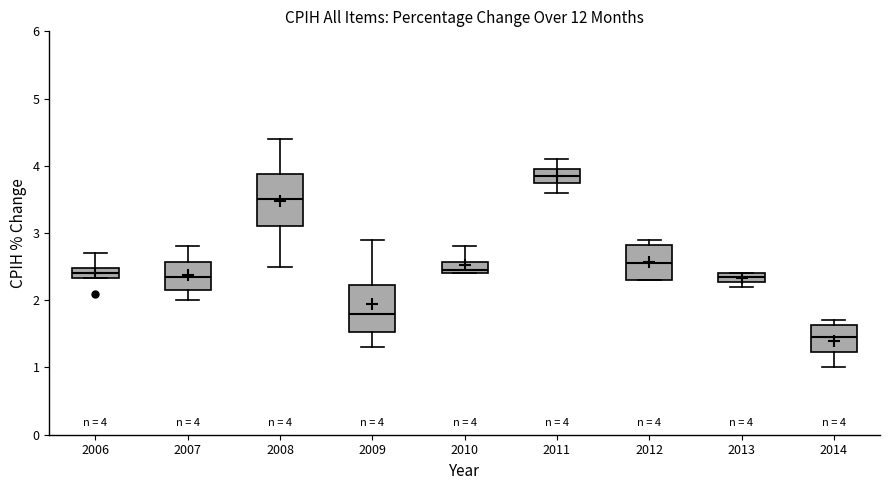

Which box has the lowest median line?

2014